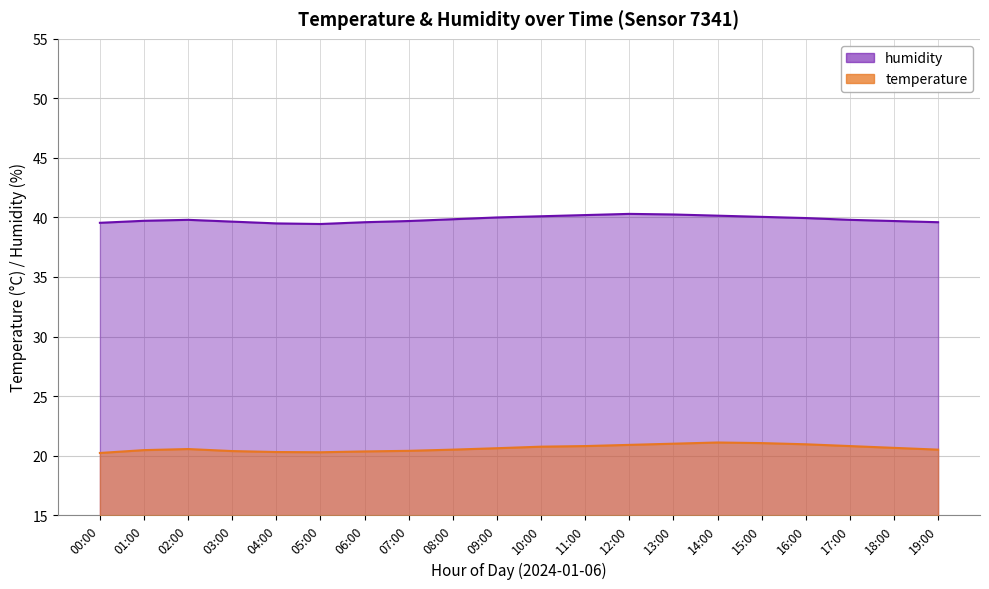

How many interior local peaks does the temperature series have?

2